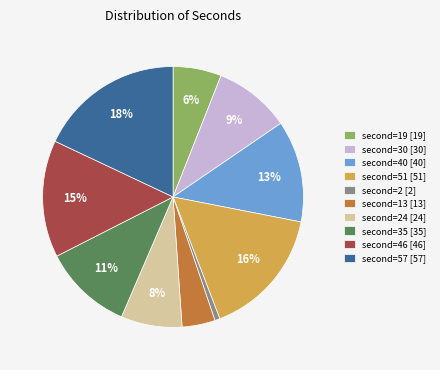

Count the number of slices in the pie.

10